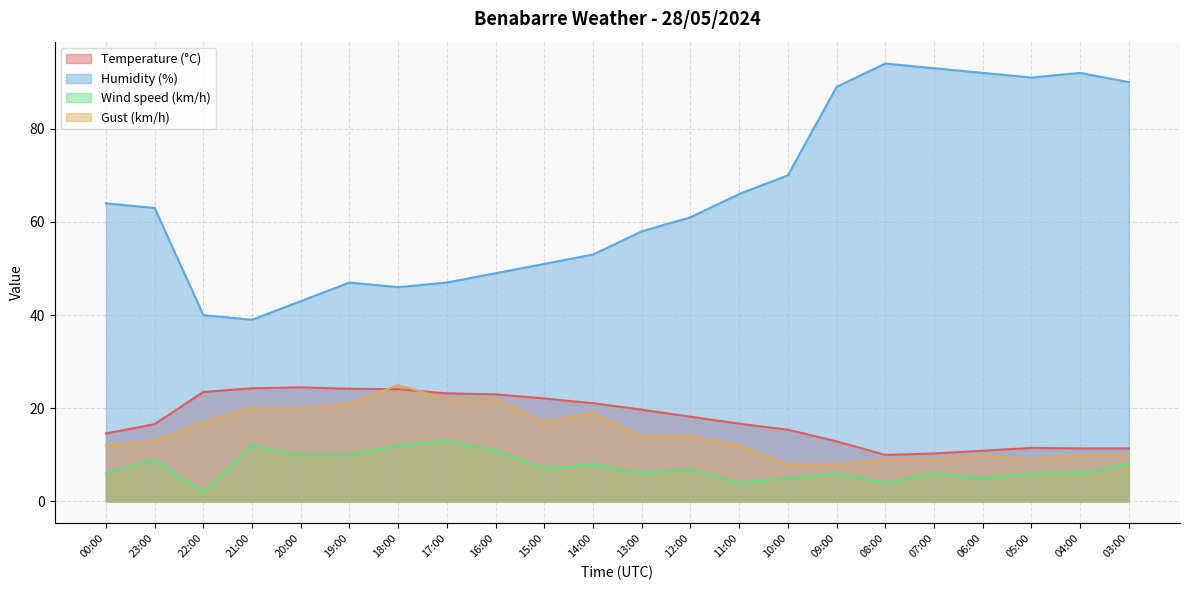

Between 12:00 and 06:00, which is larger?

12:00